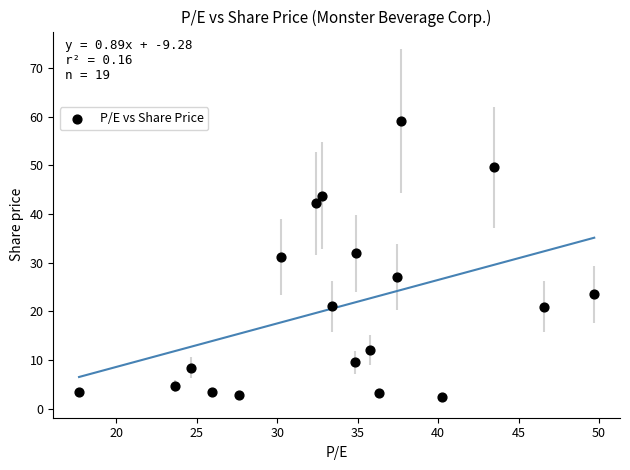

What is the range of Y values (max minus min)?

56.7